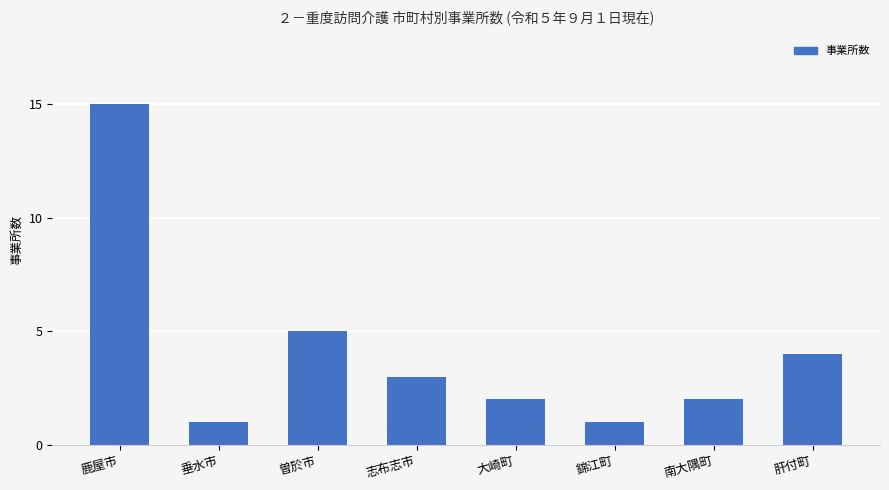

Where is the data nearest to the value 8?

曽於市